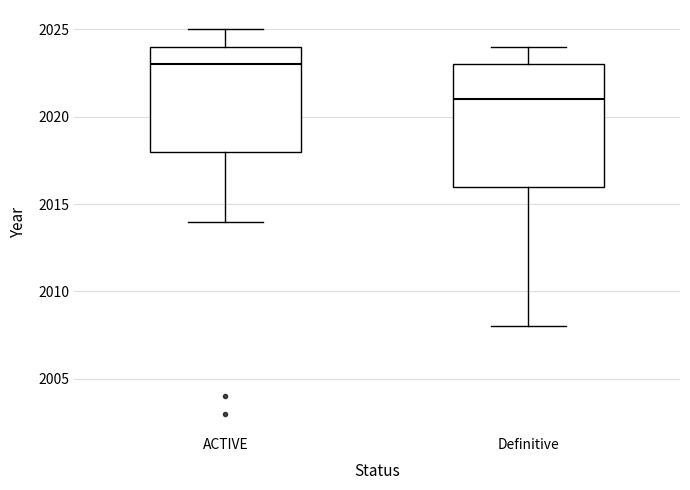

Which box is the tallest, from its lower edge to its upper edge?

Definitive